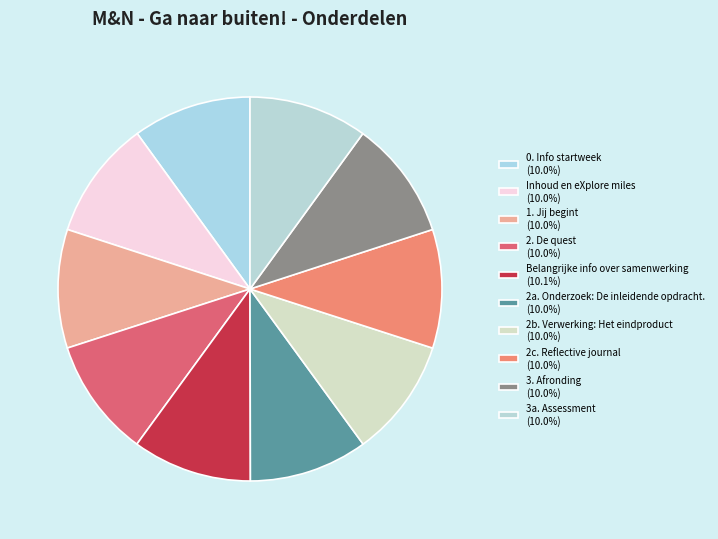

How many slices are in this pie chart?

10